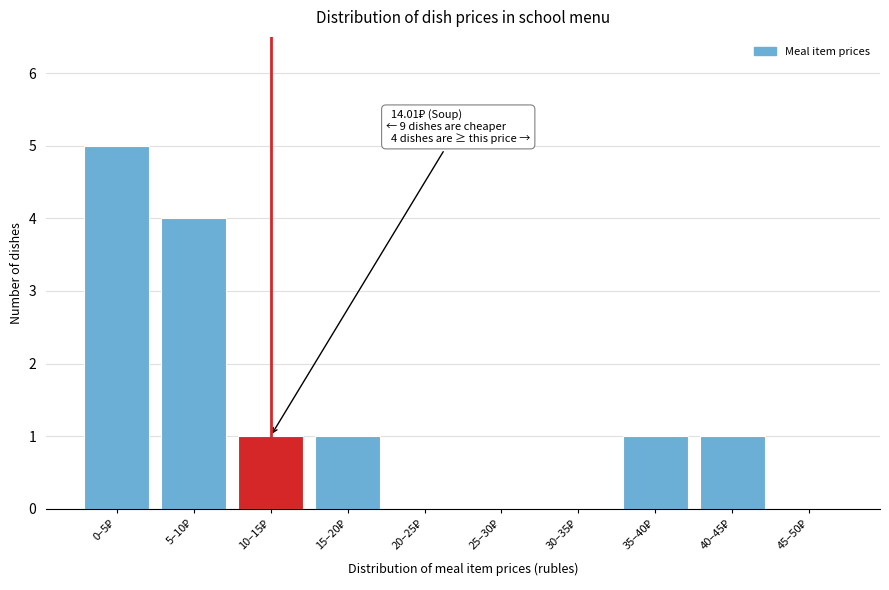

What is the greatest value displayed?

5